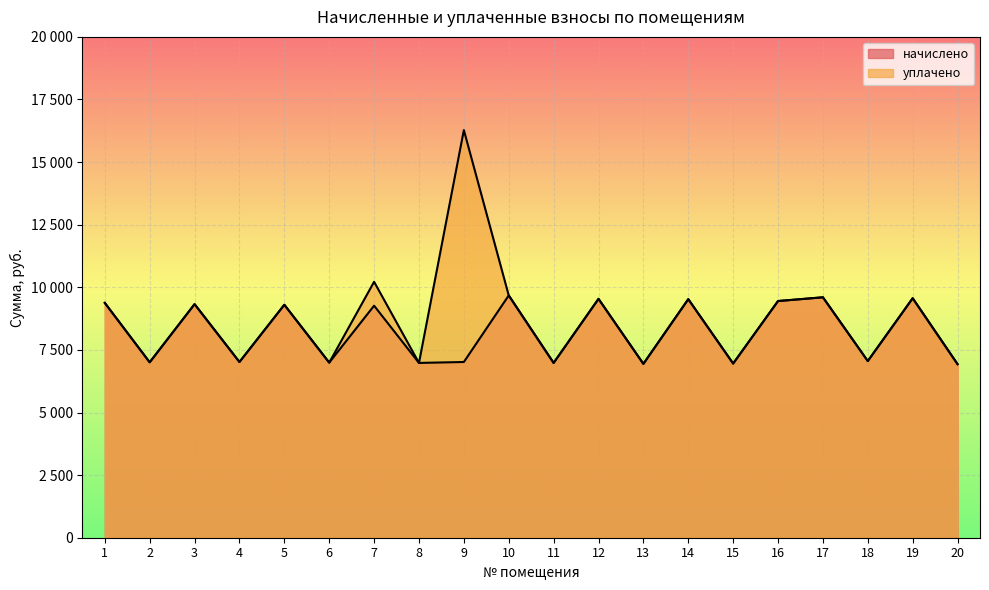

At how many categories does at least one series exceed 15734?

1